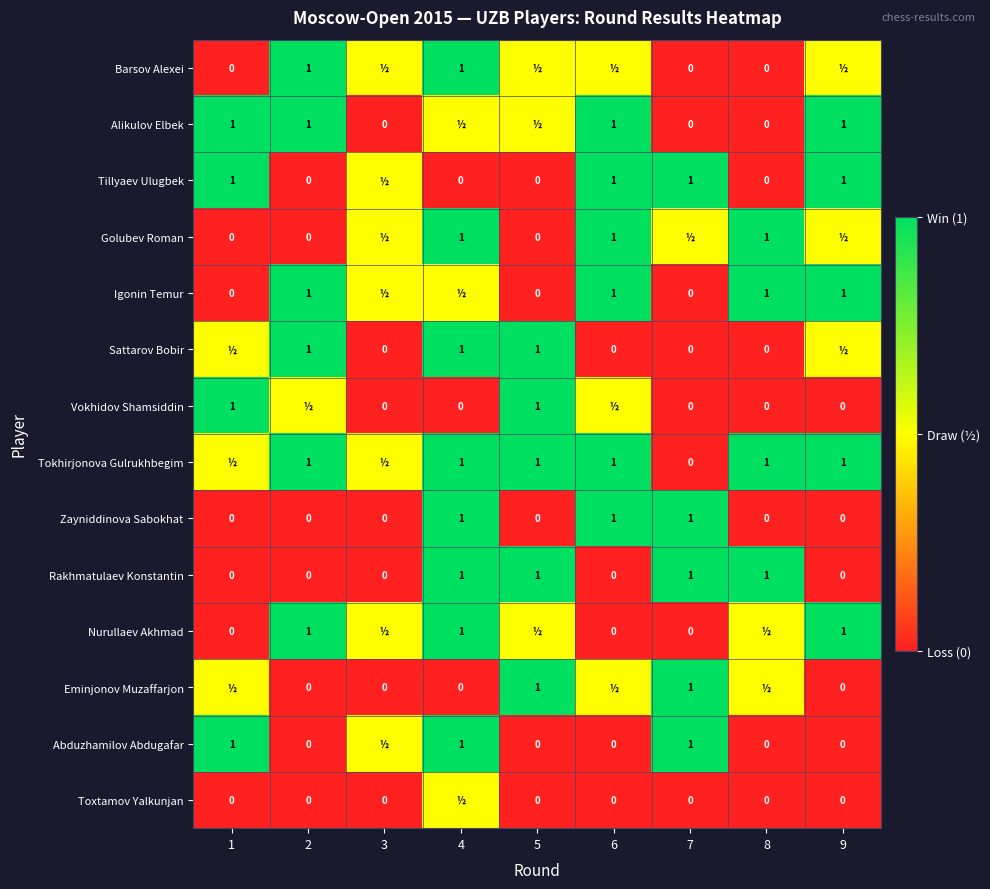

Is the value of Barsov Alexei at 2 greater than the value of Zayniddinova Sabokhat at 1?

Yes